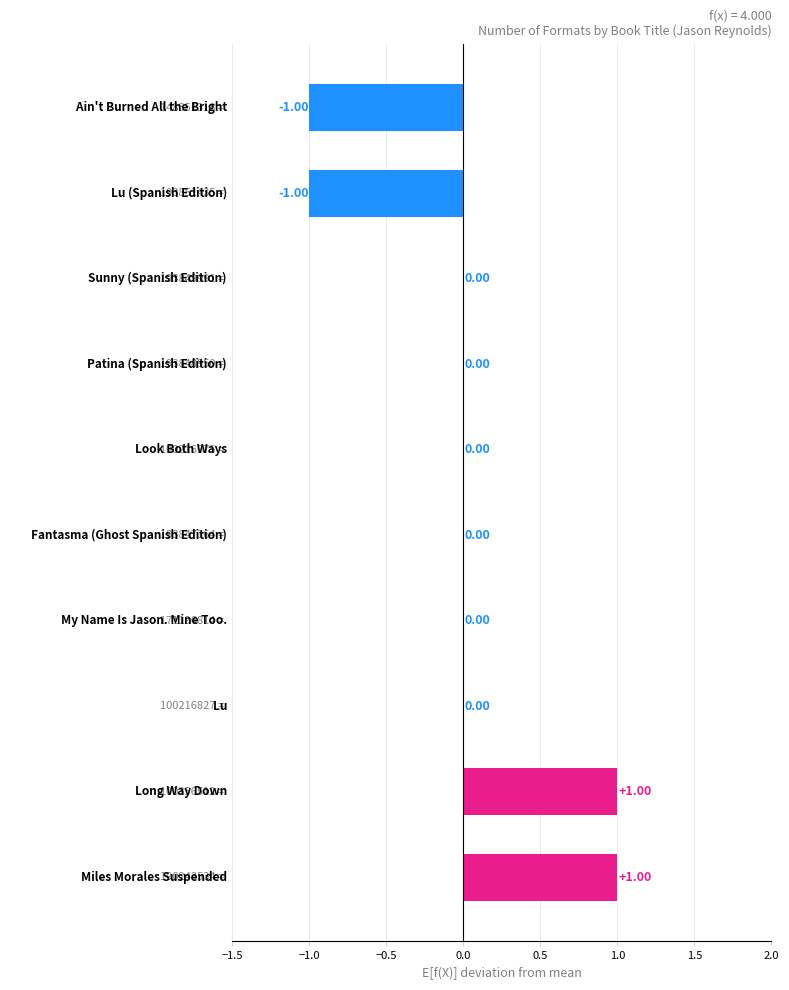

Count the number of data series in this chart.

1